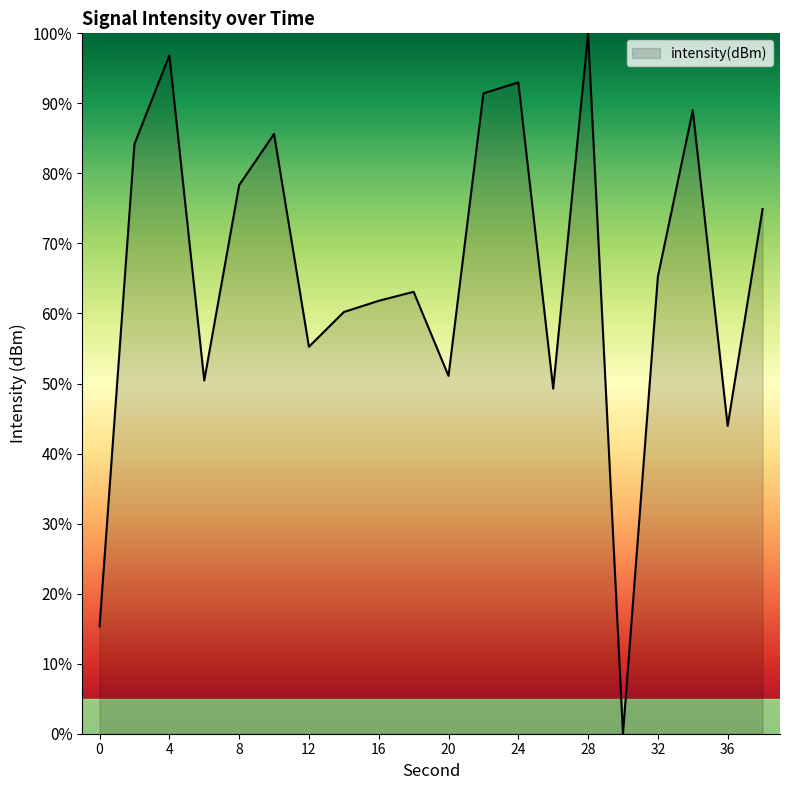

What is the difference between the maximum and minimum values?

100.0